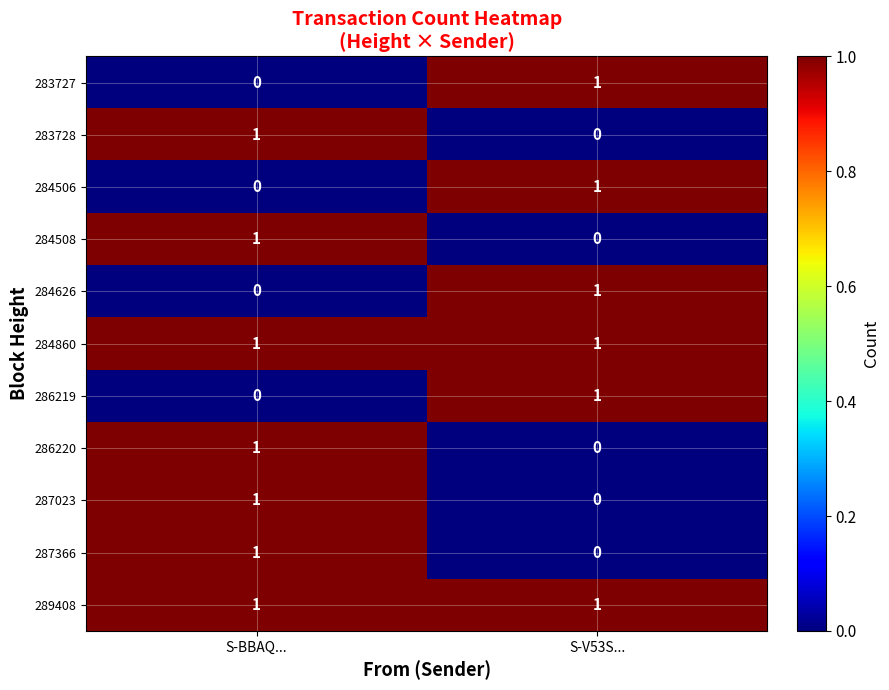

What is the total value across all series at S-V53S...?

6